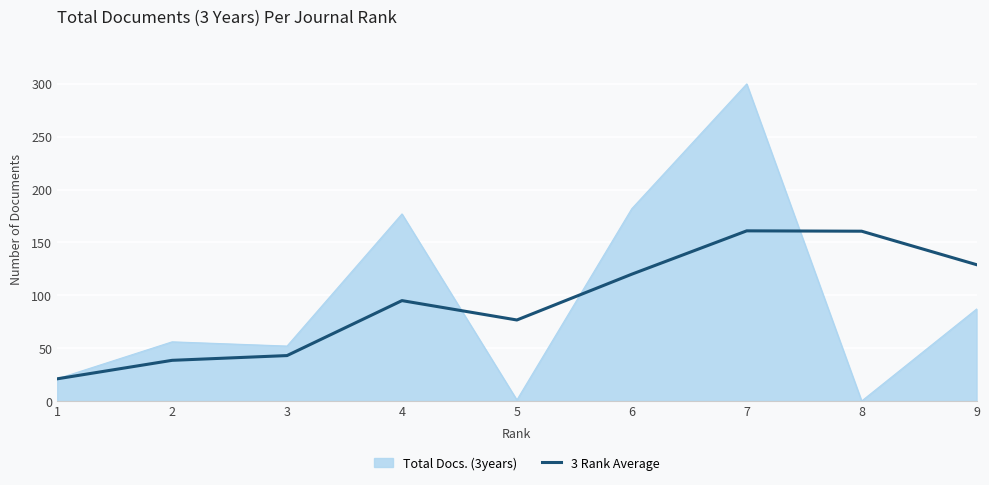

The value of Total Docs. (3years) at 8 is 0.0. True or false?

True